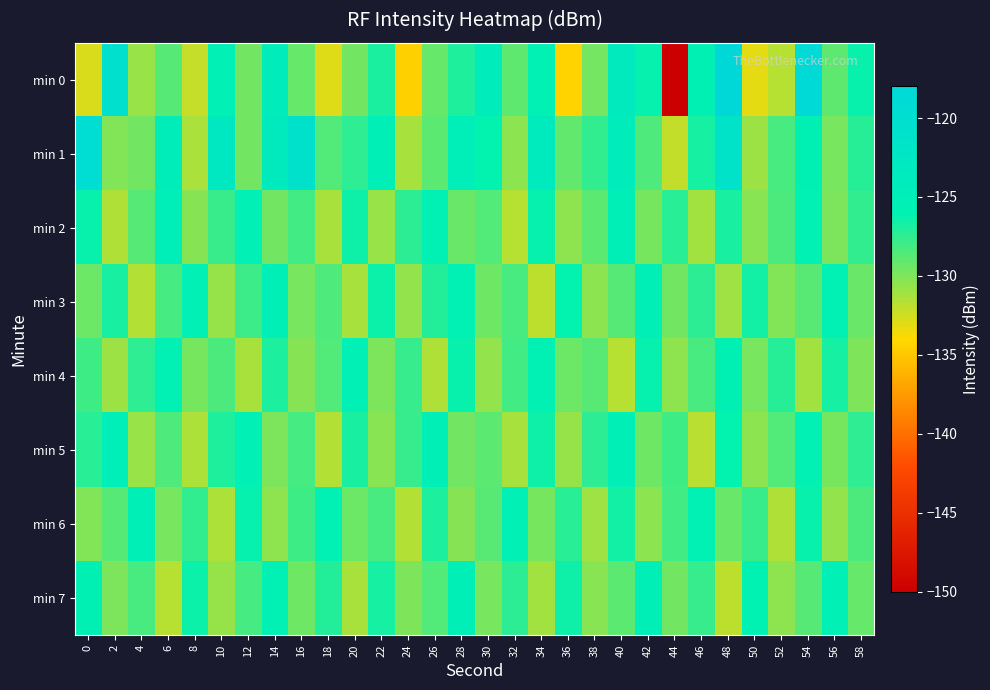

Reading left to right, transcribe all the data shown in this chart.

min 0: 0=-132.8	2=-120.6	4=-130.8	6=-128.7	8=-132.2	10=-125.4	12=-129.6	14=-124.1	16=-129.2	18=-132.9	20=-129.6	22=-126.9	24=-134.5	26=-129.2	28=-127.0	30=-124.2	32=-128.9	34=-125.9	36=-134.3	38=-129.7	40=-123.6	42=-126.2	44=-149.9	46=-125.6	48=-118.1	50=-133.2	52=-131.7	54=-118.5	56=-129.0	58=-126.3
min 1: 0=-119.4	2=-130.1	4=-129.6	6=-124.6	8=-131.3	10=-122.9	12=-129.6	14=-123.7	16=-120.6	18=-128.6	20=-127.5	22=-125.3	24=-131.2	26=-128.9	28=-124.7	30=-126.1	32=-130.4	34=-123.8	36=-129.1	38=-127.6	40=-124.2	42=-128.5	44=-132.1	46=-126.7	48=-121.3	50=-130.9	52=-128.3	54=-125.6	56=-129.8	58=-127.2
min 2: 0=-126.3	2=-131.5	4=-128.7	6=-124.9	8=-130.2	10=-127.8	12=-125.4	14=-129.6	16=-128.1	18=-131.3	20=-126.5	22=-130.8	24=-127.4	26=-125.9	28=-129.3	30=-128.6	32=-131.7	34=-126.2	36=-130.5	38=-128.9	40=-125.1	42=-129.7	44=-127.3	46=-131.1	48=-126.8	50=-130.3	52=-128.4	54=-125.7	56=-129.9	58=-127.6
min 3: 0=-129.4	2=-126.8	4=-131.6	6=-128.2	8=-125.5	10=-130.7	12=-127.9	14=-125.3	16=-129.8	18=-128.5	20=-131.2	22=-126.4	24=-130.6	26=-127.1	28=-125.8	30=-129.5	32=-128.3	34=-131.9	36=-126.1	38=-130.4	40=-128.7	42=-125.2	44=-129.6	46=-127.4	48=-131.0	50=-126.6	52=-130.1	54=-128.8	56=-125.9	58=-129.3
min 4: 0=-128.0	2=-130.9	4=-127.5	6=-125.8	8=-129.7	10=-128.4	12=-131.3	14=-126.9	16=-130.2	18=-128.6	20=-125.4	22=-129.9	24=-127.7	26=-131.5	28=-126.3	30=-130.6	32=-128.1	34=-125.7	36=-129.4	38=-128.8	40=-131.7	42=-126.2	44=-130.5	46=-128.3	48=-125.6	50=-129.8	52=-127.2	54=-131.1	56=-126.7	58=-130.0
min 5: 0=-127.3	2=-125.0	4=-130.8	6=-128.5	8=-131.4	10=-127.0	12=-125.5	14=-129.9	16=-128.2	18=-131.6	20=-126.8	22=-130.3	24=-127.7	26=-125.2	28=-129.6	30=-128.9	32=-131.2	34=-126.5	36=-130.7	38=-127.4	40=-125.1	42=-129.5	44=-128.0	46=-131.8	48=-126.1	50=-130.4	52=-128.6	54=-125.8	56=-129.7	58=-127.5
min 6: 0=-130.1	2=-128.7	4=-125.3	6=-129.8	8=-127.6	10=-131.4	12=-126.2	14=-130.5	16=-128.0	18=-125.7	20=-129.4	22=-128.3	24=-131.6	26=-126.9	28=-130.2	30=-128.8	32=-125.5	34=-129.7	36=-127.3	38=-131.0	40=-126.6	42=-130.4	44=-128.1	46=-125.9	48=-129.3	50=-127.8	52=-131.5	54=-126.3	56=-130.6	58=-128.4
min 7: 0=-125.6	2=-129.9	4=-128.3	6=-131.7	8=-126.4	10=-130.7	12=-128.2	14=-125.8	16=-129.5	18=-127.1	20=-131.3	22=-126.7	24=-130.0	26=-128.6	28=-125.3	30=-129.8	32=-127.4	34=-131.1	36=-126.5	38=-130.3	40=-128.9	42=-125.2	44=-129.6	46=-127.7	48=-131.9	50=-126.0	52=-130.5	54=-128.7	56=-125.4	58=-129.2